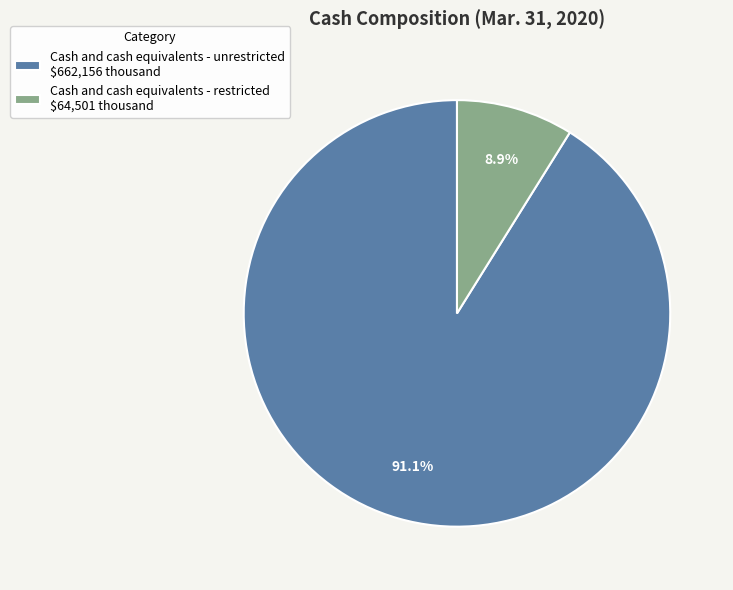

To the nearest percent, what is the combined percentage of Cash and cash equivalents - unrestricted and Cash and cash equivalents - restricted?

100%